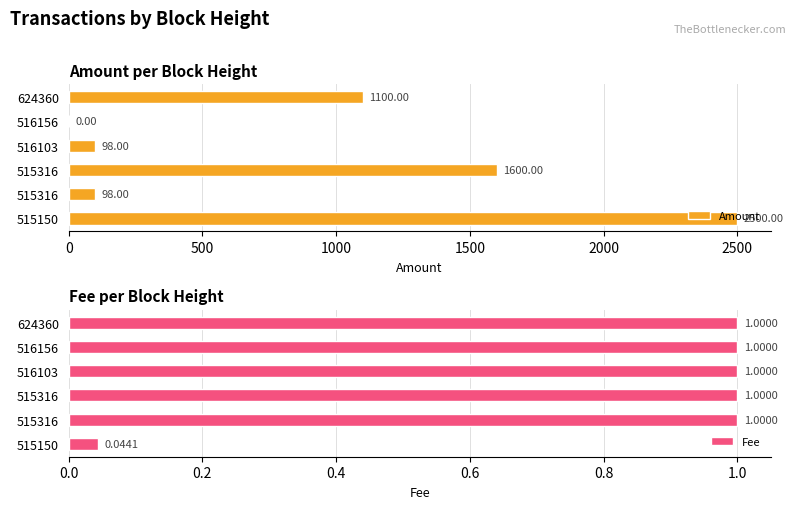

How many positive values does the Amount series have?

5